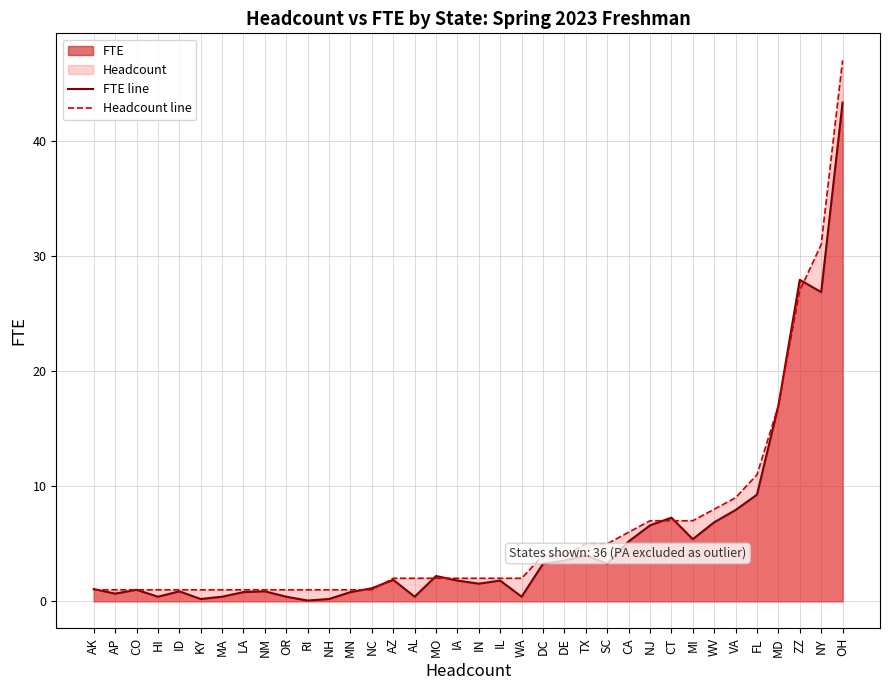

Between which two adjacent categories do FTE line and Headcount line first intersect?

AK and AP